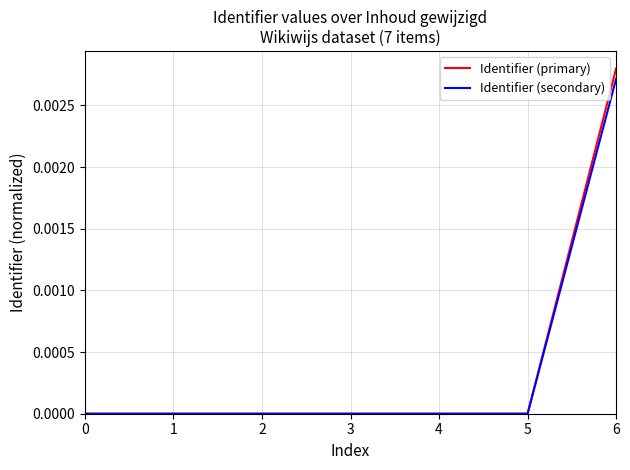

At which category is the sum across all series the highest?

6